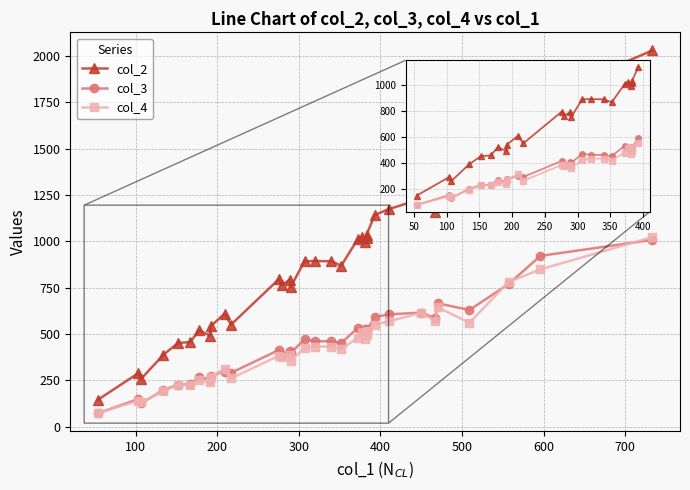

True or false: col_3 and col_4 intersect in this chart.

True